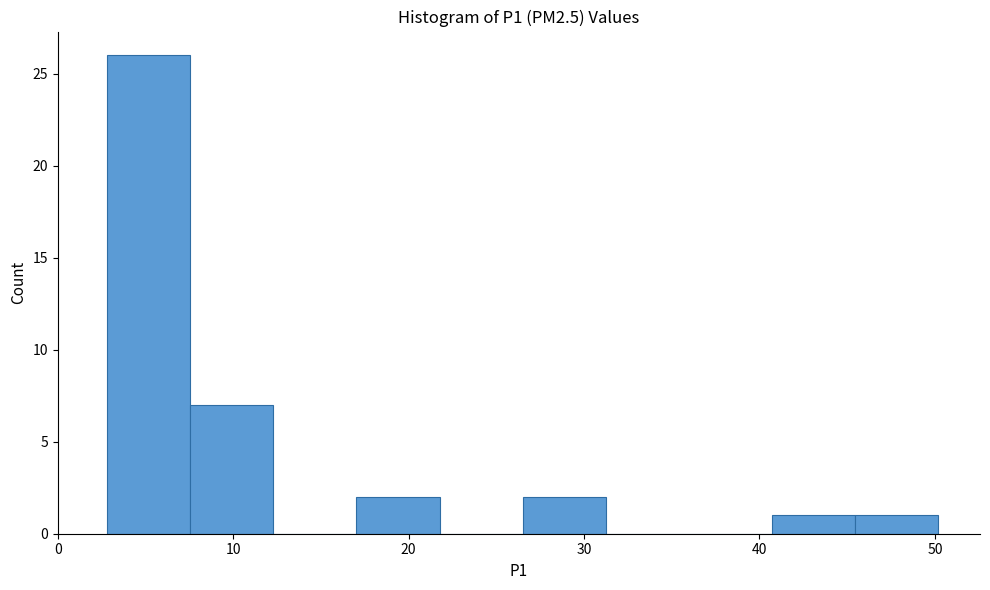

Over which range of the x-axis is the bar tallest?

3 to 8